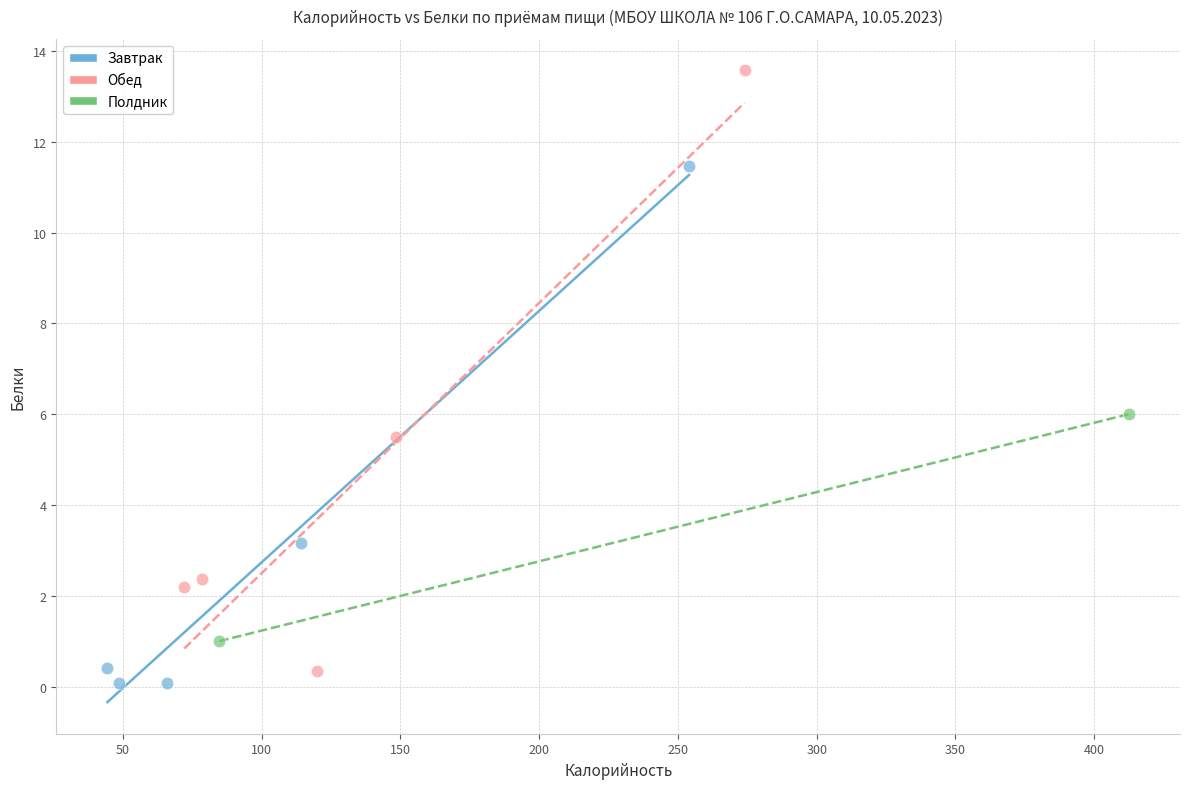

What are all the series names shown in the legend?

Завтрак, Обед, Полдник